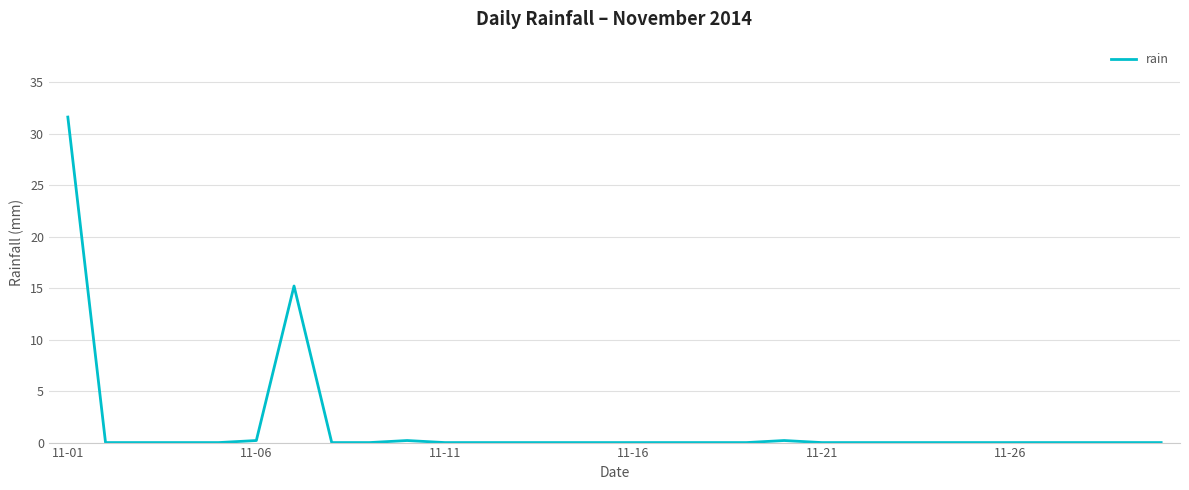

What is the maximum value shown in the chart?

31.6